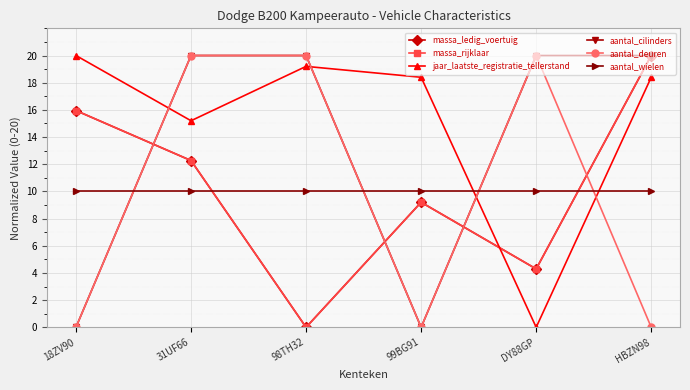

Reading left to right, extract all data points from this chart.

massa_ledig_voertuig: 16.0	12.3	0.0	9.2	4.3	20.0
massa_rijklaar: 16.0	12.3	0.0	9.2	4.3	20.0
jaar_laatste_registratie_tellerstand: 20.0	15.2	19.2	18.4	0.0	18.4
aantal_cilinders: 0.0	20.0	20.0	0.0	20.0	20.0
aantal_deuren: 0.0	20.0	20.0	0.0	20.0	0.0
aantal_wielen: 10.0	10.0	10.0	10.0	10.0	10.0